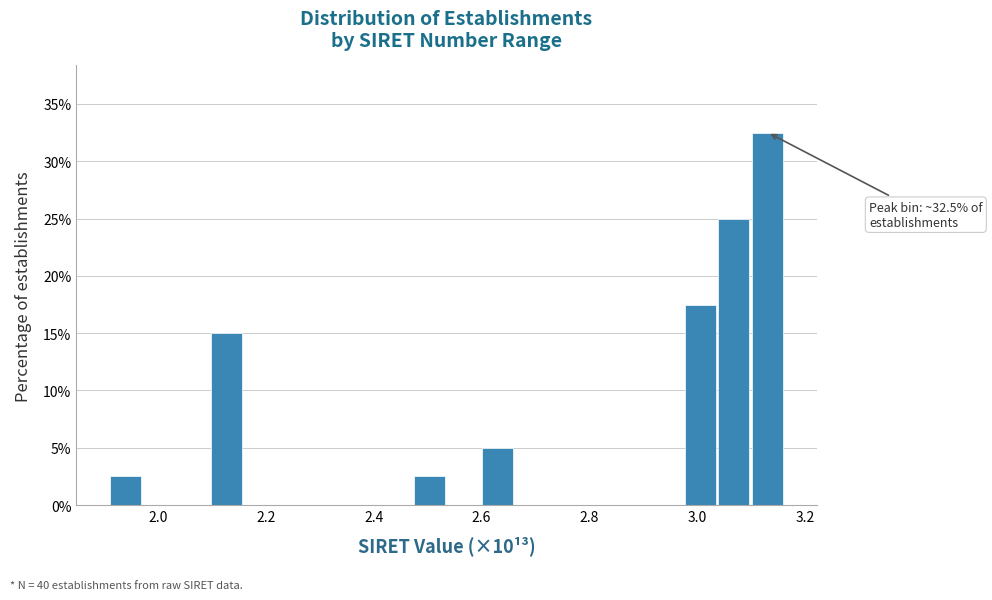

Read against the x-axis, roughly where is the centre of the tallest bar?

3.14